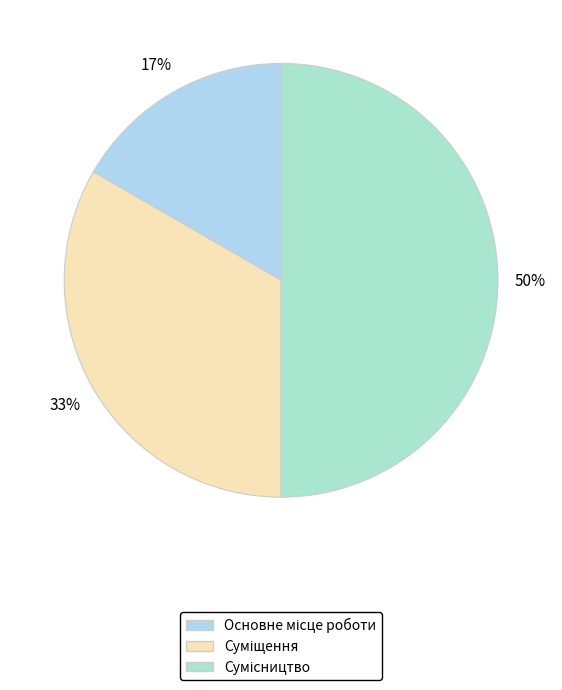

To the nearest percent, what is the difference between the largest and smallest slice percentages?

33%